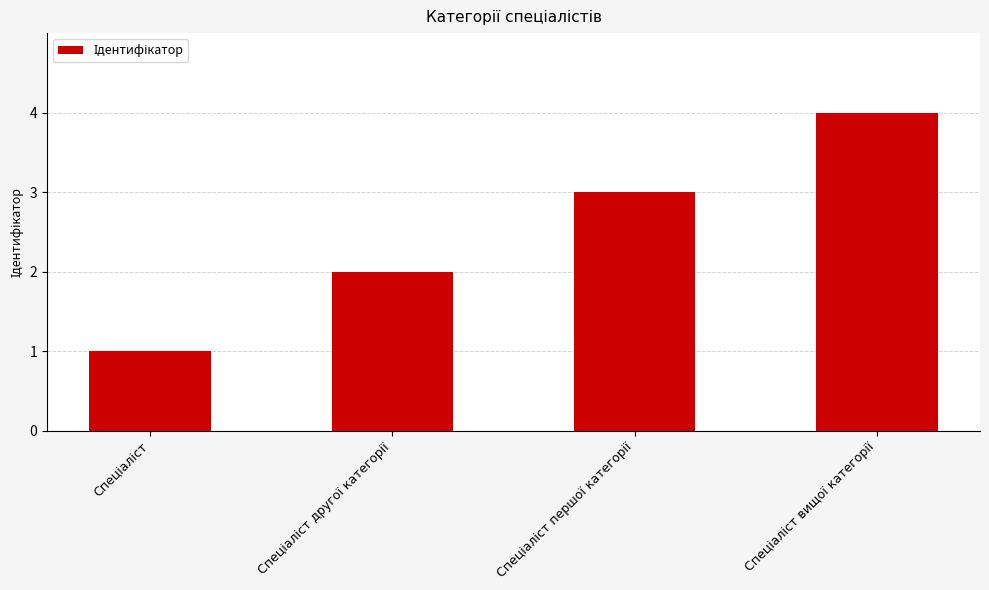

How many bars are there in total?

4